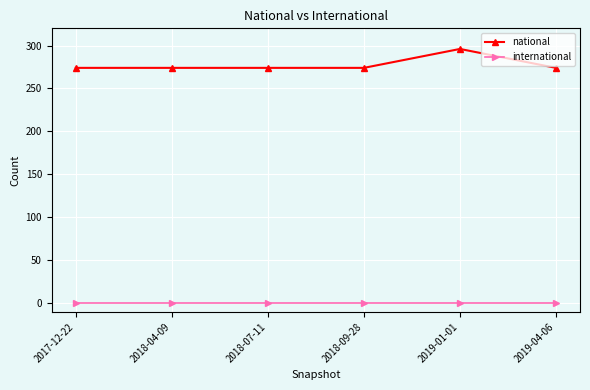

How many lines are shown in the chart?

2